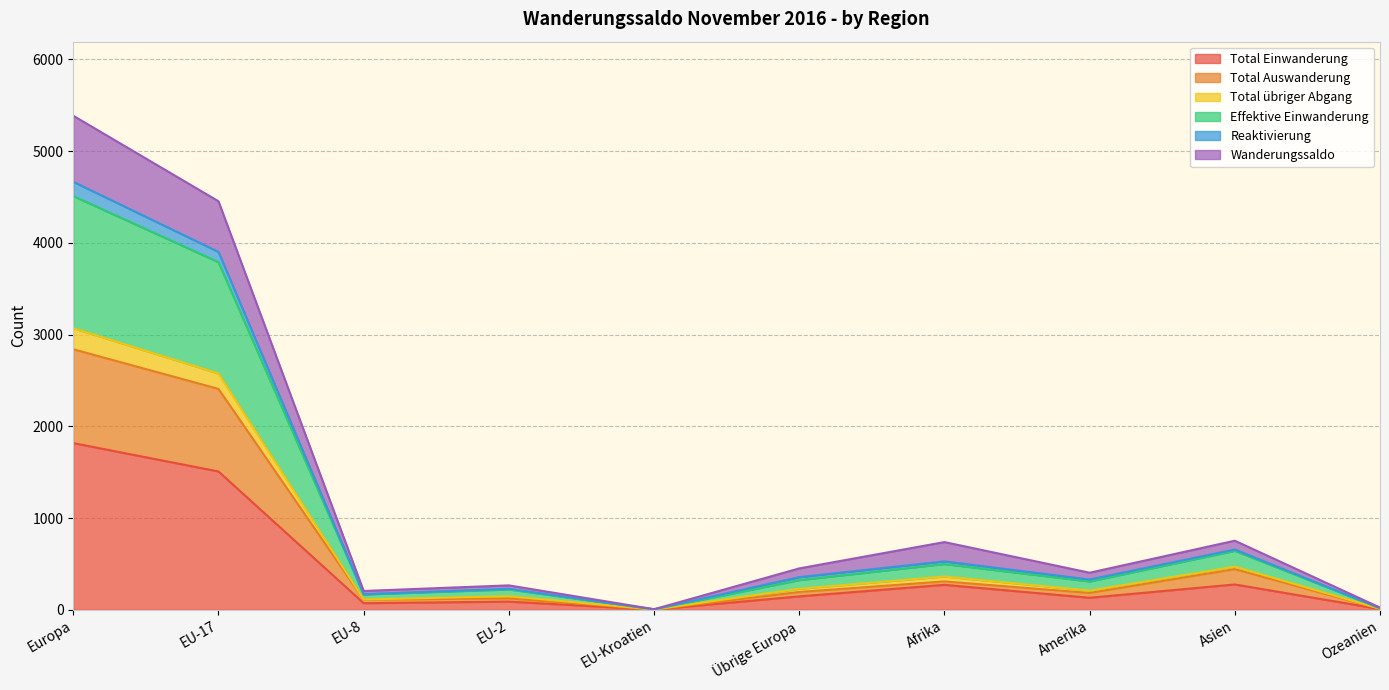

What is the total value across all series at EU-Kroatien?

23